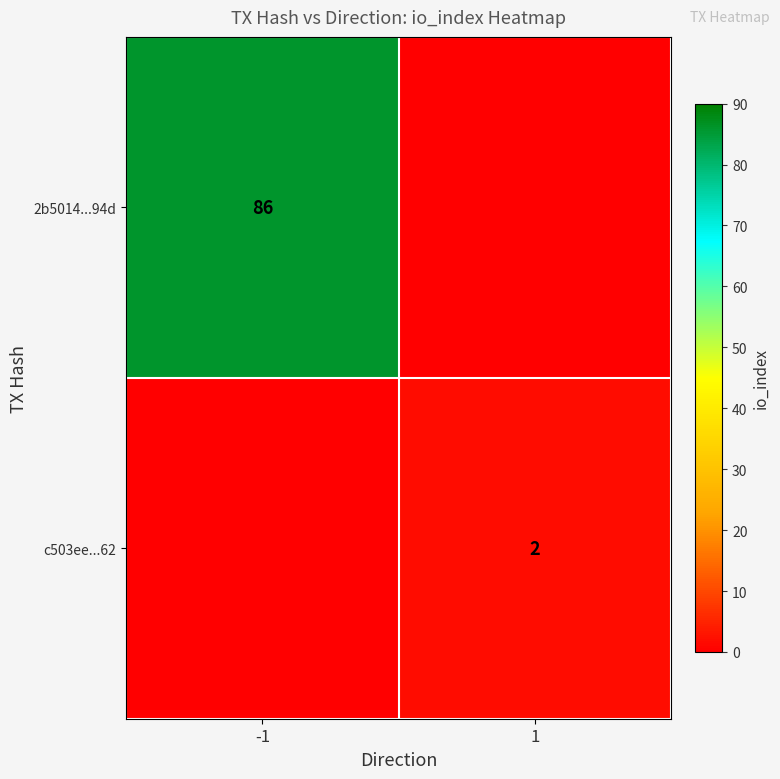

Between 1 and -1, which is larger?

-1